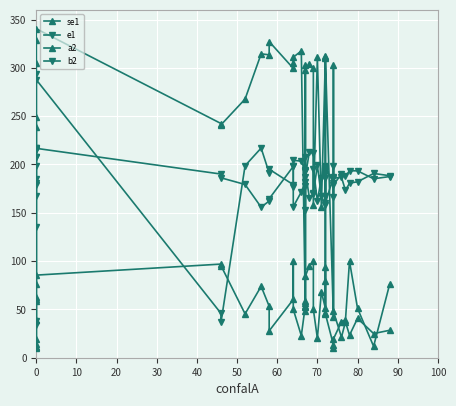

After their last crossing, which series has the higher values: b2 or se1?

b2